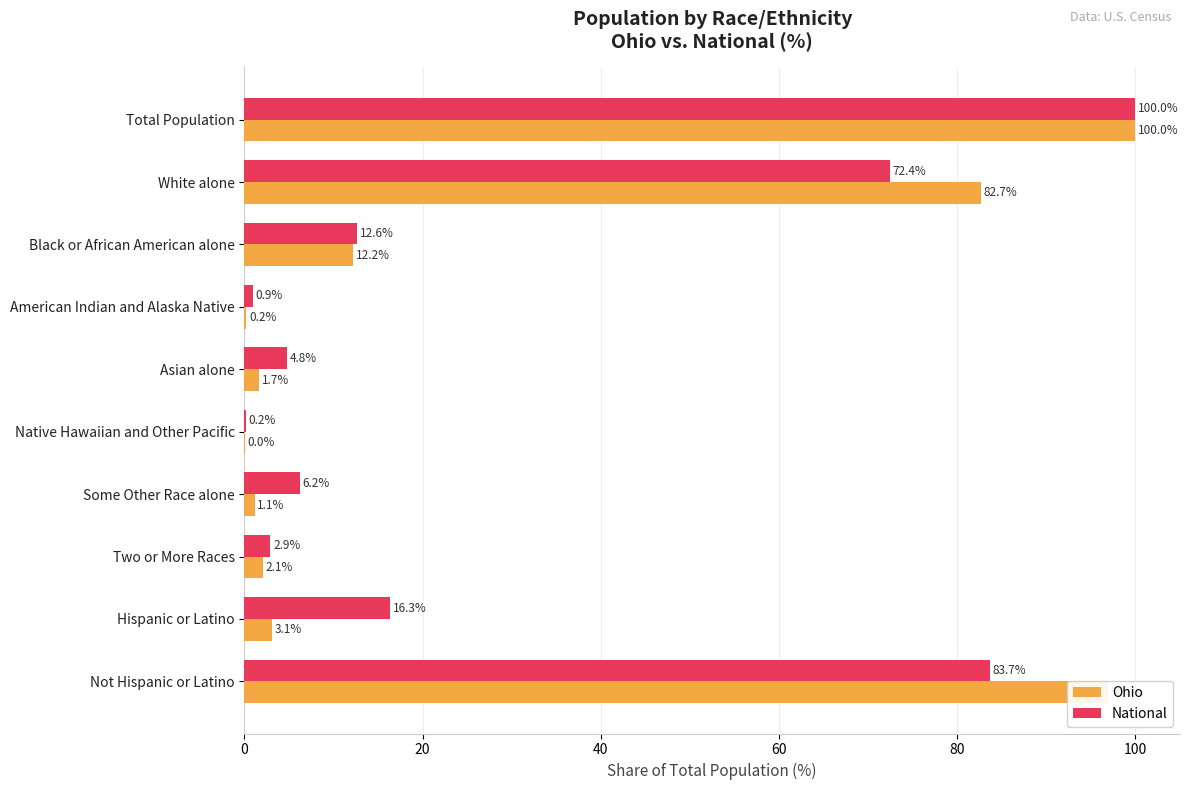

What are all the series names shown in the legend?

Ohio, National